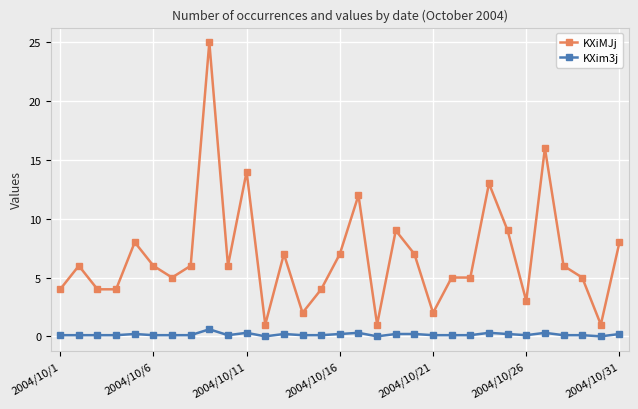

Does the chart display data point markers on the line(s)?

Yes